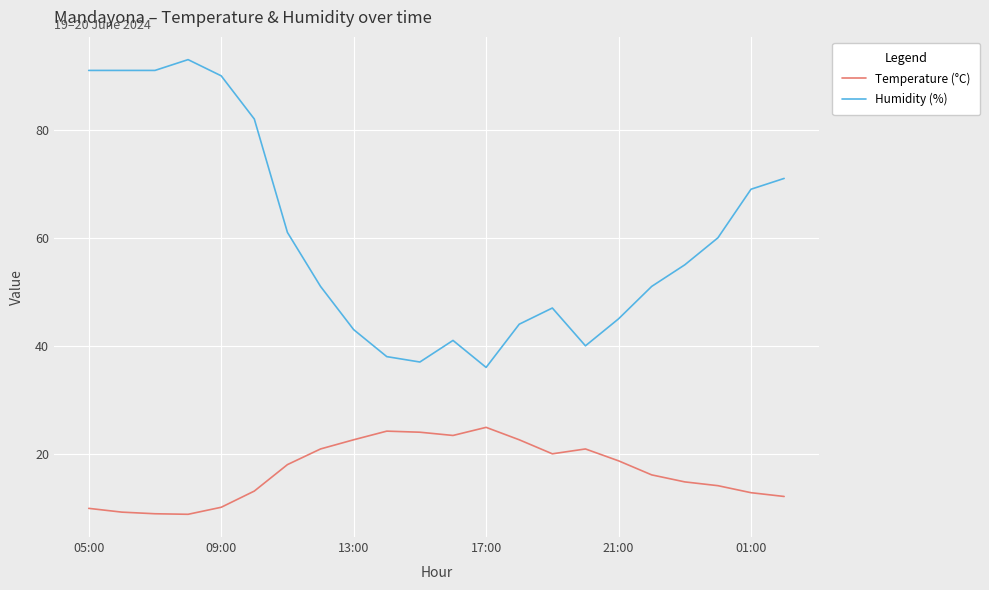

Count the number of data series in this chart.

2